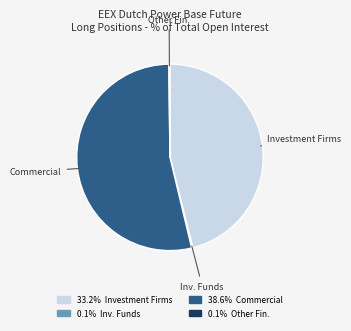

Is there a majority slice in this chart?

Yes